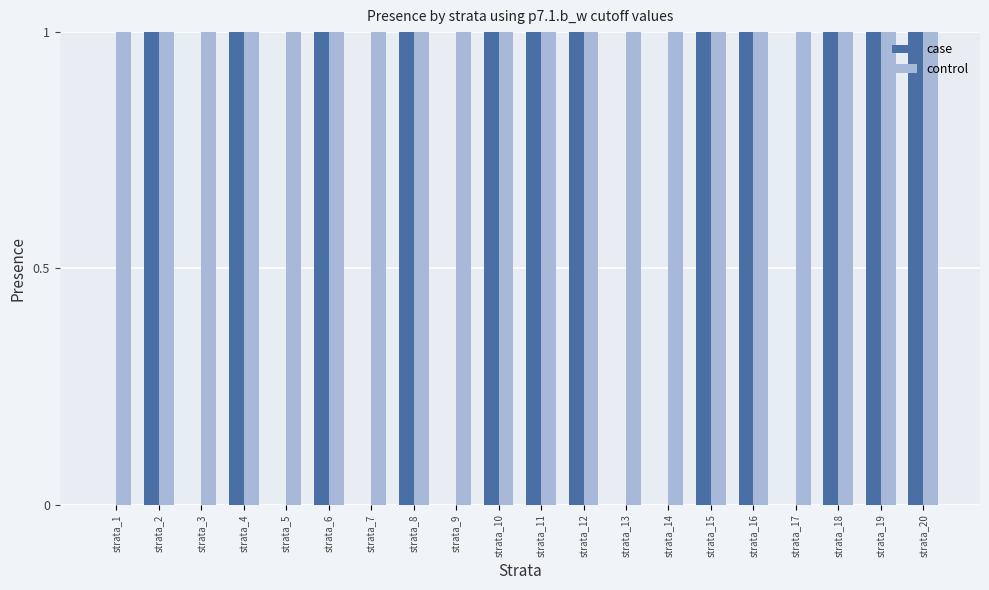

Which series has the widest spread of values?

case